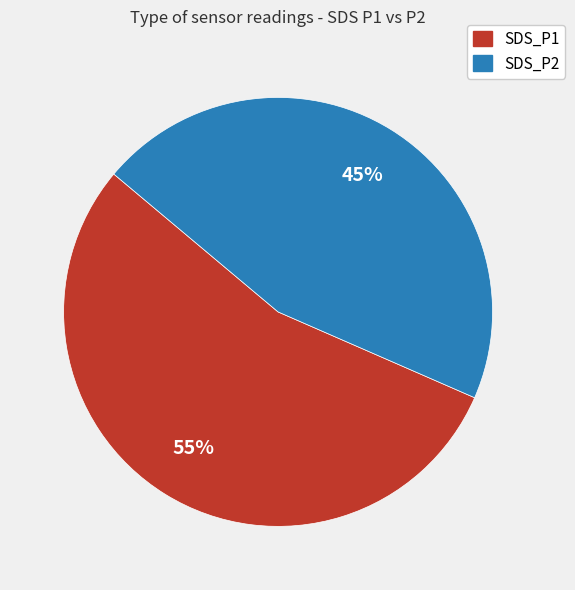

Do SDS_P2 and SDS_P1 together represent more than half of the pie?

Yes